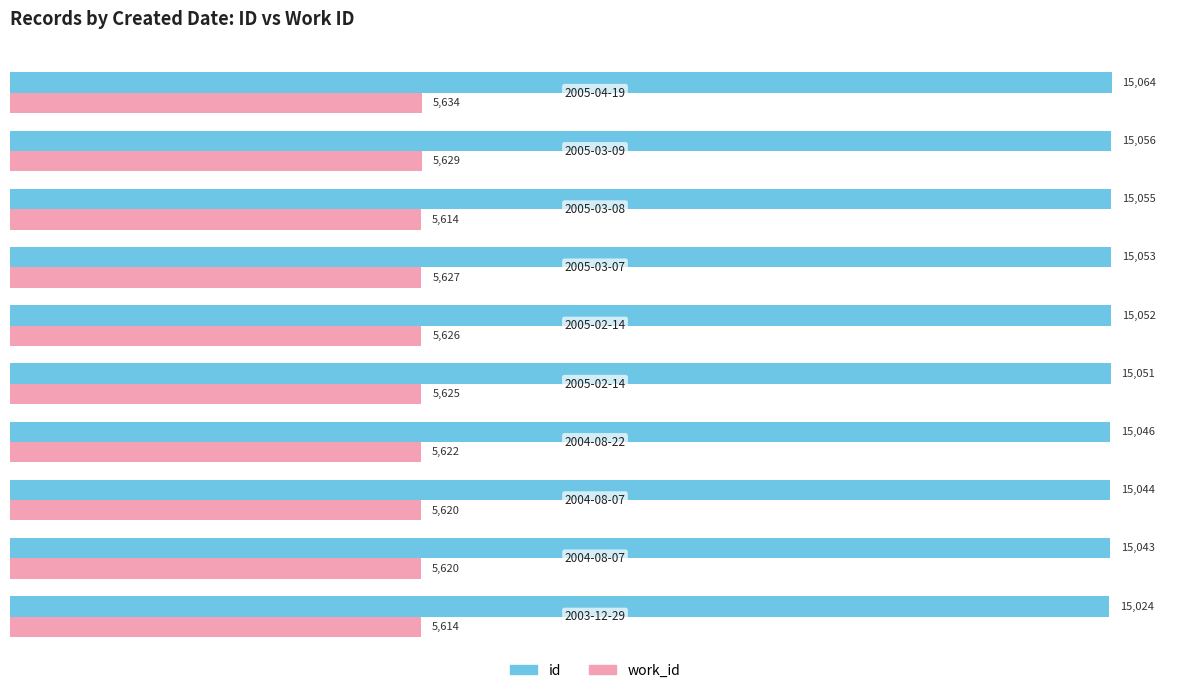

How many distinct data groups are displayed?

2